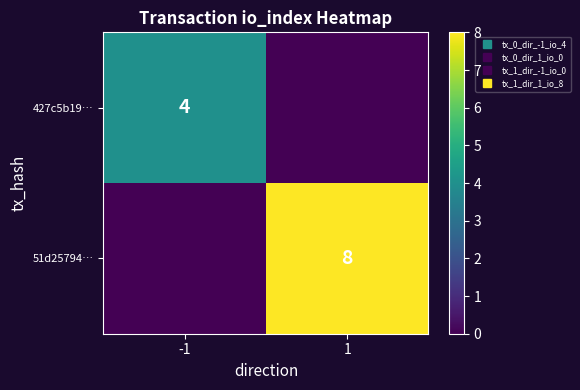

Where is 51d25794… nearest to the value 4?

-1